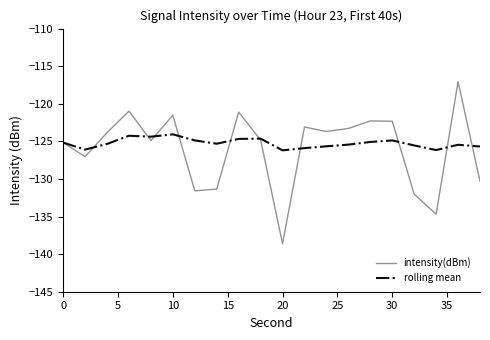

How many interior local peaks does the intensity(dBm) series have?

6